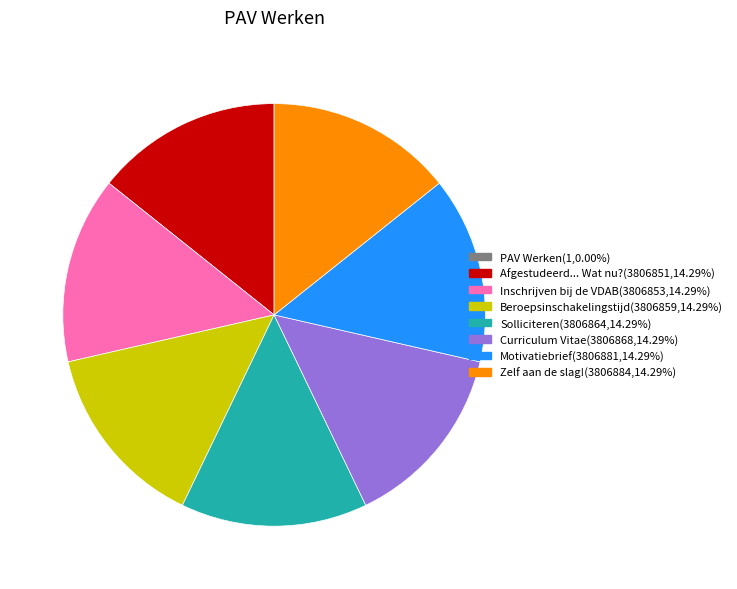

The Inschrijven bij de VDAB slice represents 14% of the pie. True or false?

True